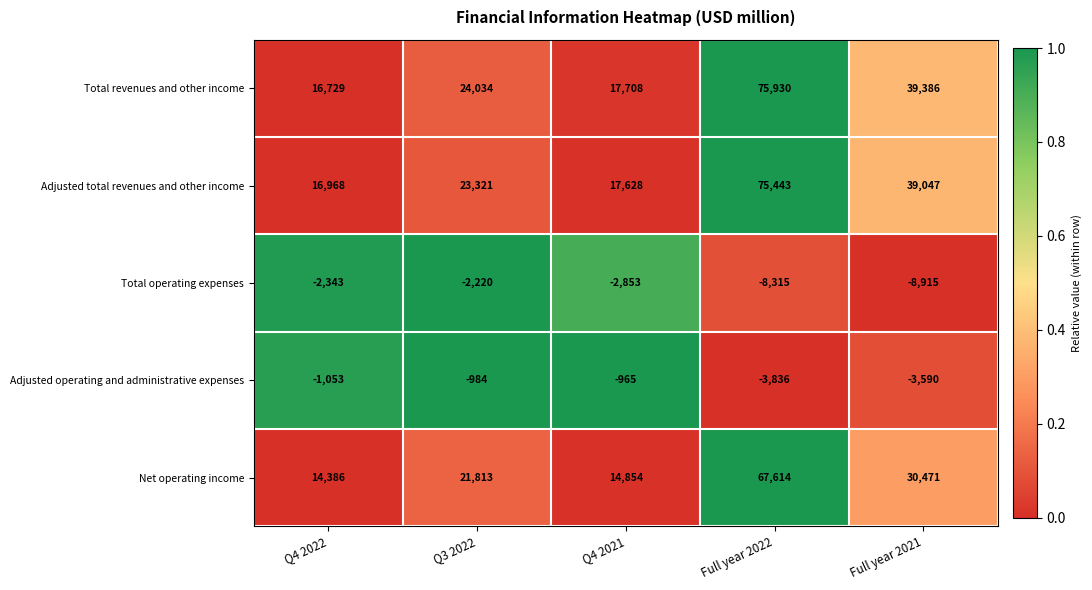

What is the total value across all series at Full year 2021?

96399